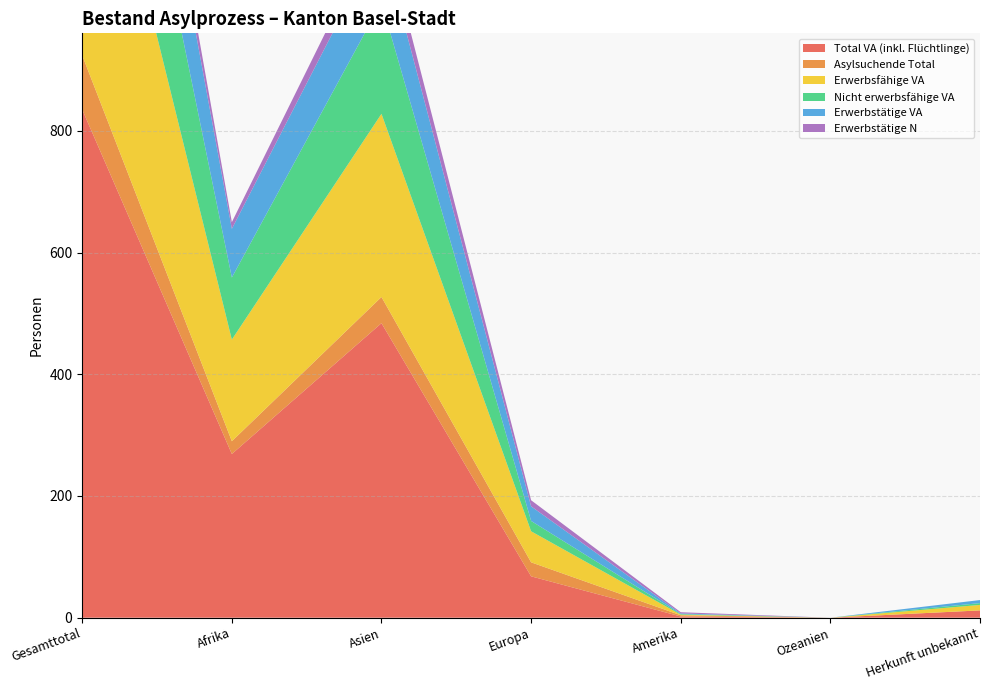

Reading left to right, transcribe all the data shown in this chart.

Total VA (inkl. Flüchtlinge): 835	269	484	68	2	0	12
Asylsuchende Total: 89	21	43	23	2	0	0
Erwerbsfähige VA: 529	167	301	51	1	0	9
Nicht erwerbsfähige VA: 306	102	183	17	1	0	3
Erwerbstätige VA: 216	80	106	24	1	0	5
Erwerbstätige N: 54	11	31	10	2	0	0